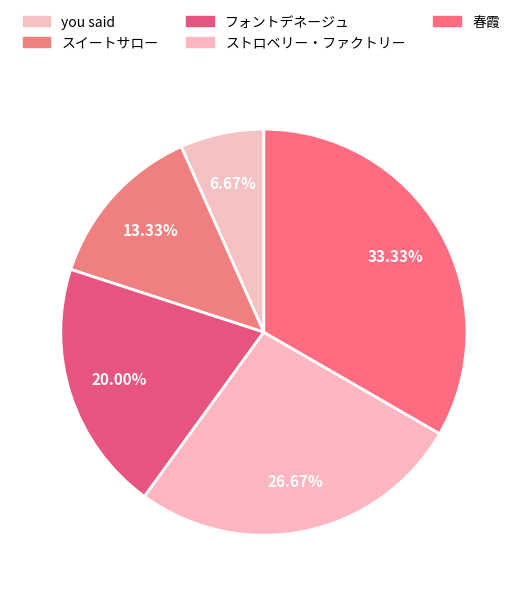

To the nearest percent, what is the difference between the you said and ストロベリー・ファクトリー slice percentages?

20%